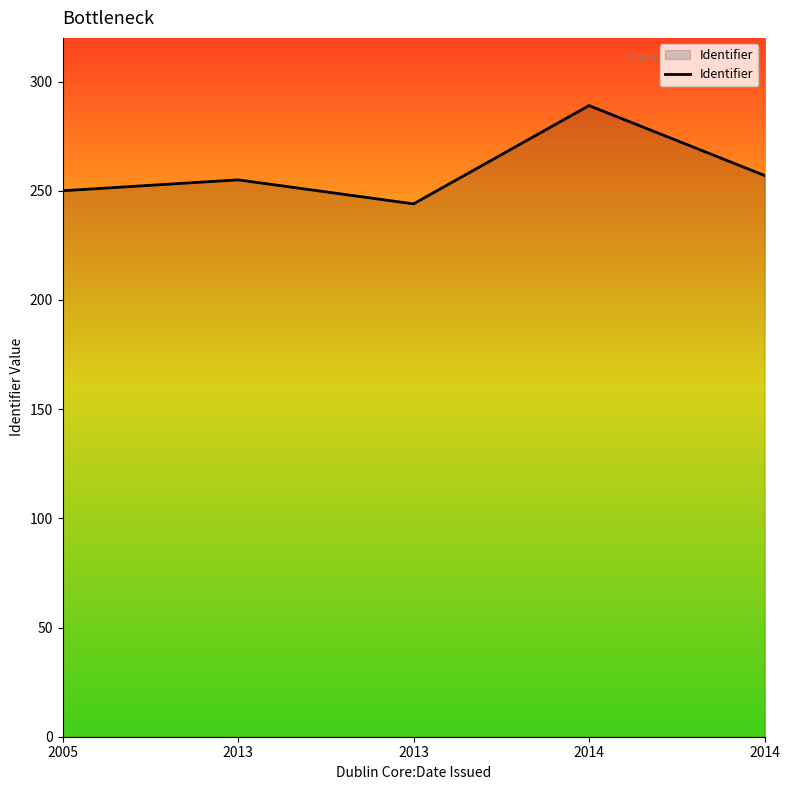

List the labels in order of value, largest first.

2014, 2014, 2013, 2005, 2013